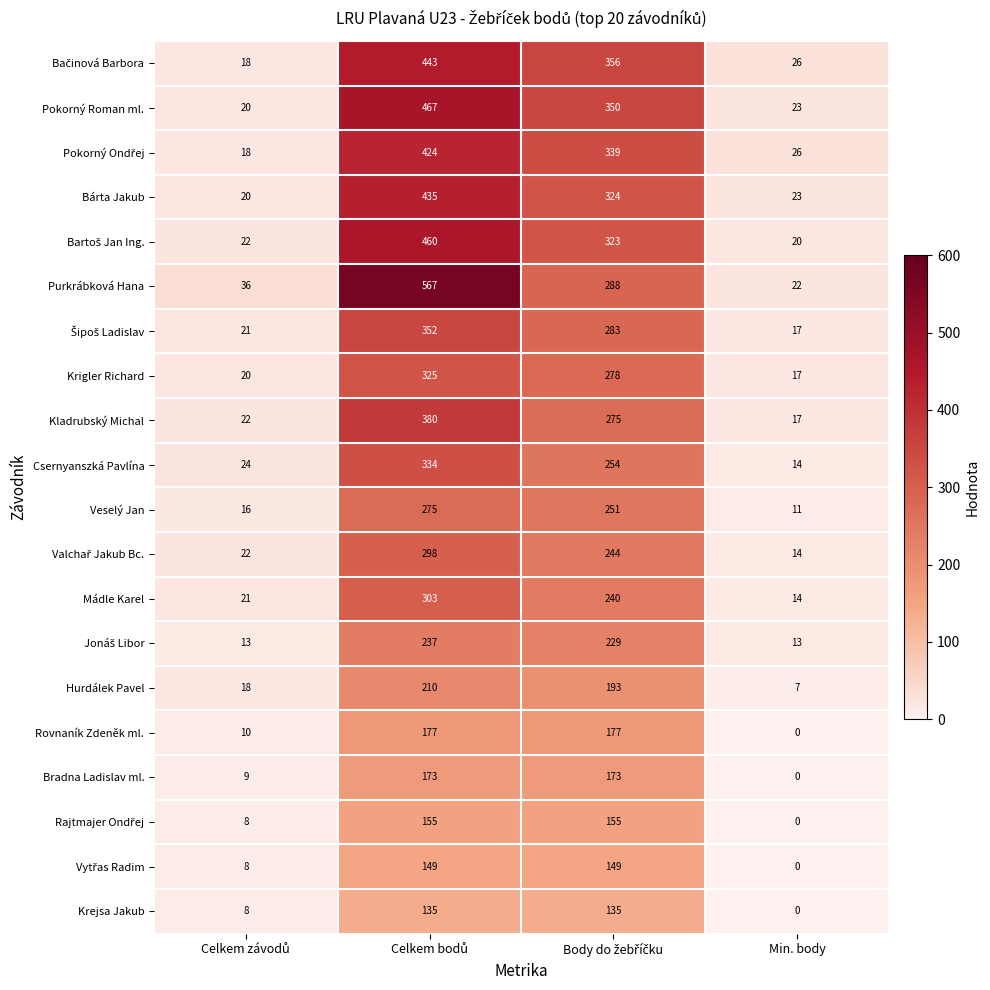

Is it true that Bárta Jakub equals 10 at Min. body?

False